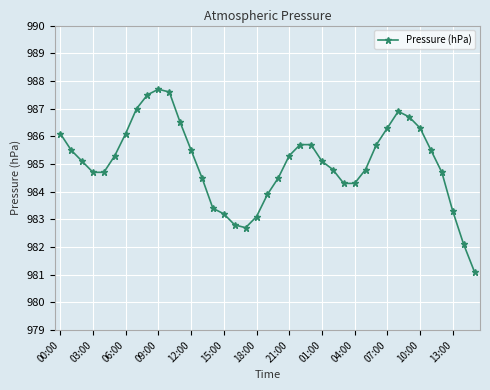

What is the value of the 30th point from the left?

985.7